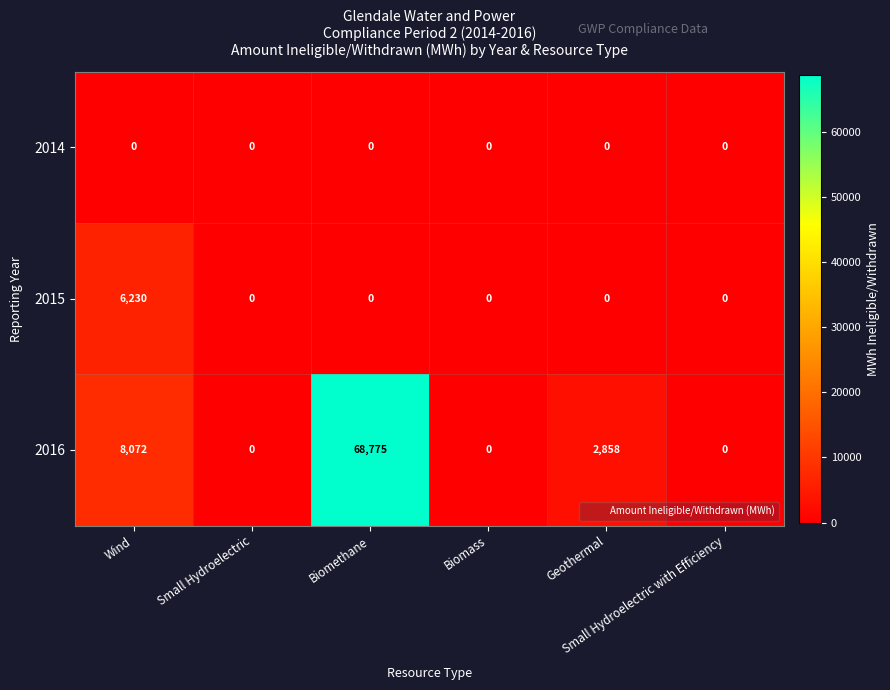

What is the difference between the maximum and minimum values in the 2016 series?

68775